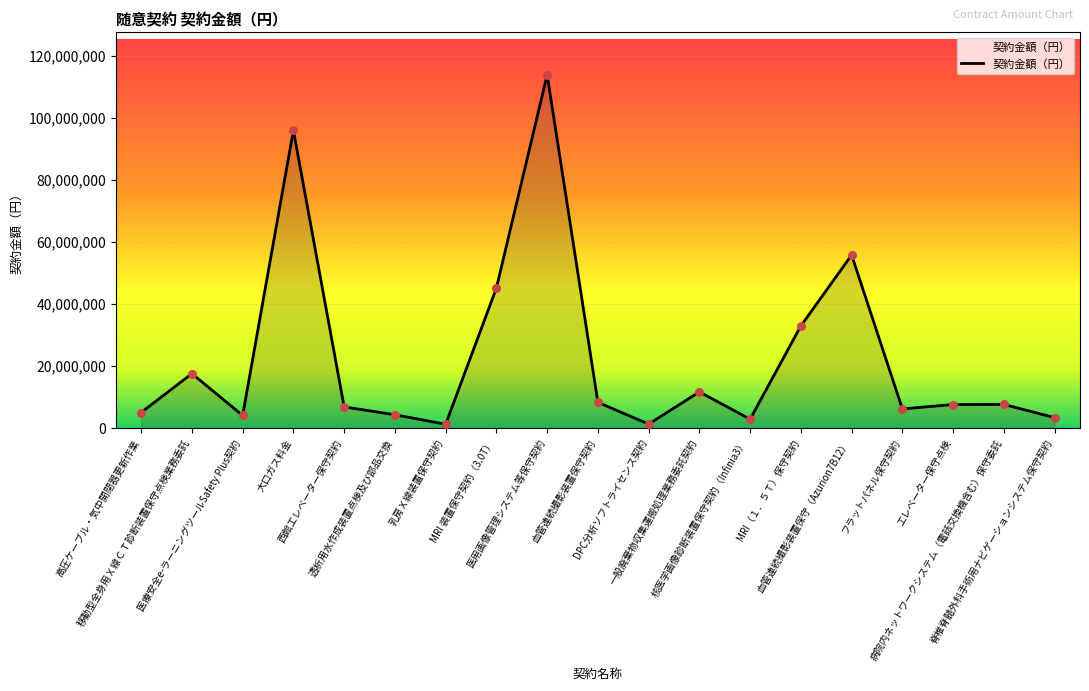

Approximately how many times larger is the value at DPC分析ソフトライセンス契約 compared to 移動型全身用Ｘ線ＣＴ診断装置保守点検業務委託?

0.1